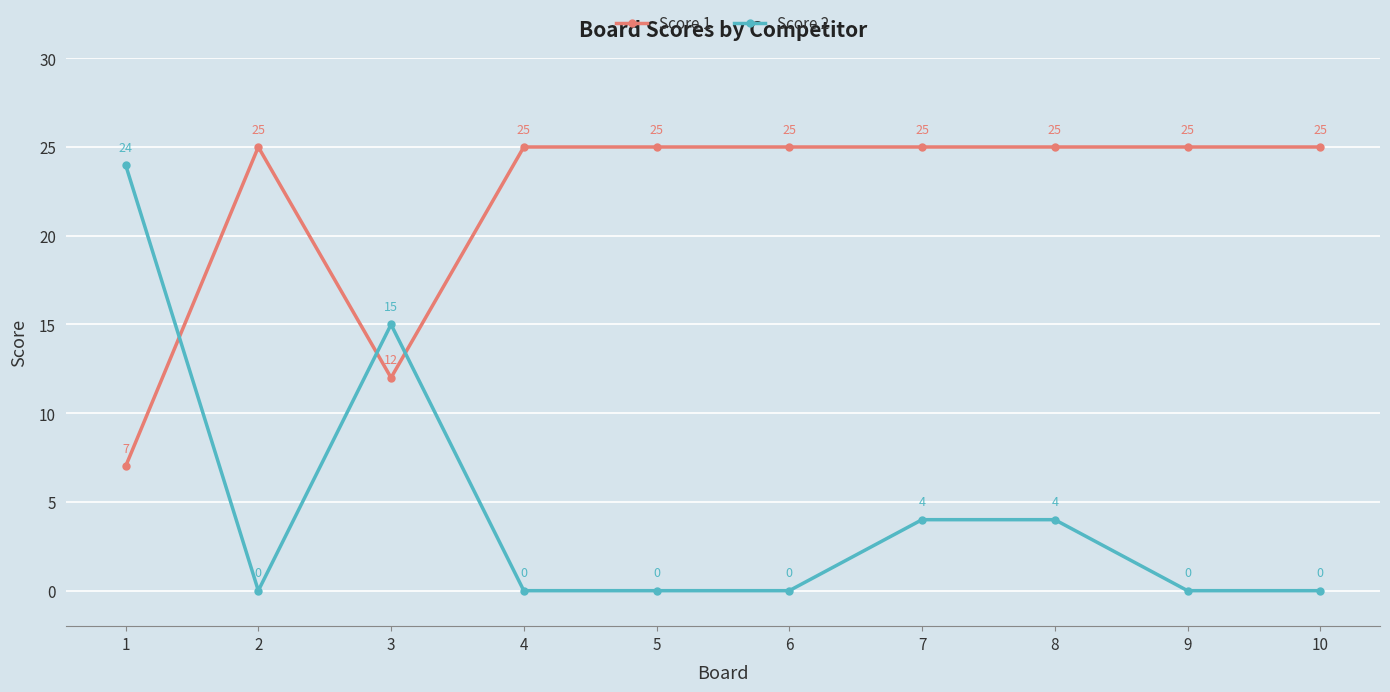

Is this an area chart (filled region under the line)?

No